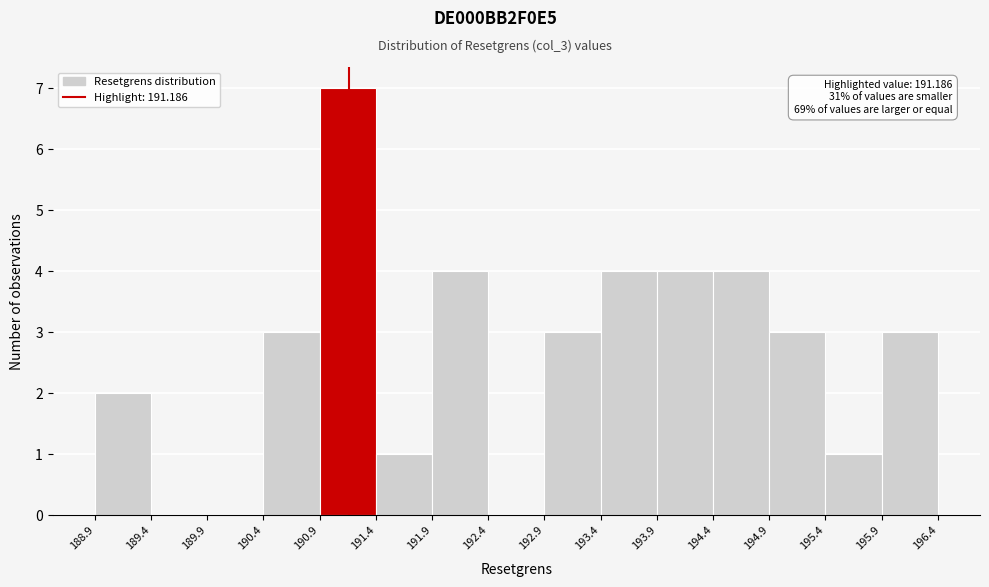

Which range on the x-axis has the tallest bar?

190.9 to 191.4